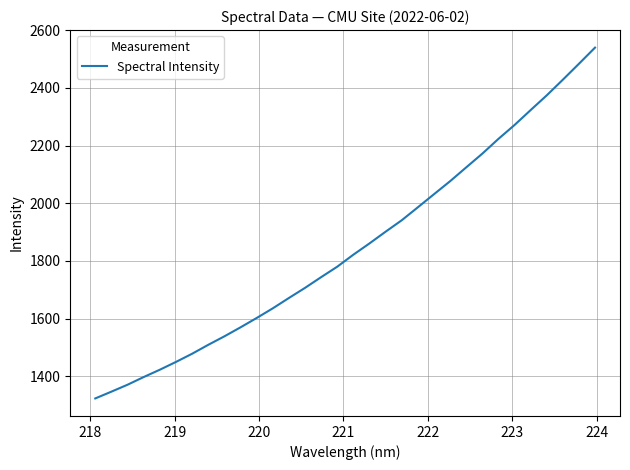

What is the difference between the second highest and second lowest values?

1136.3